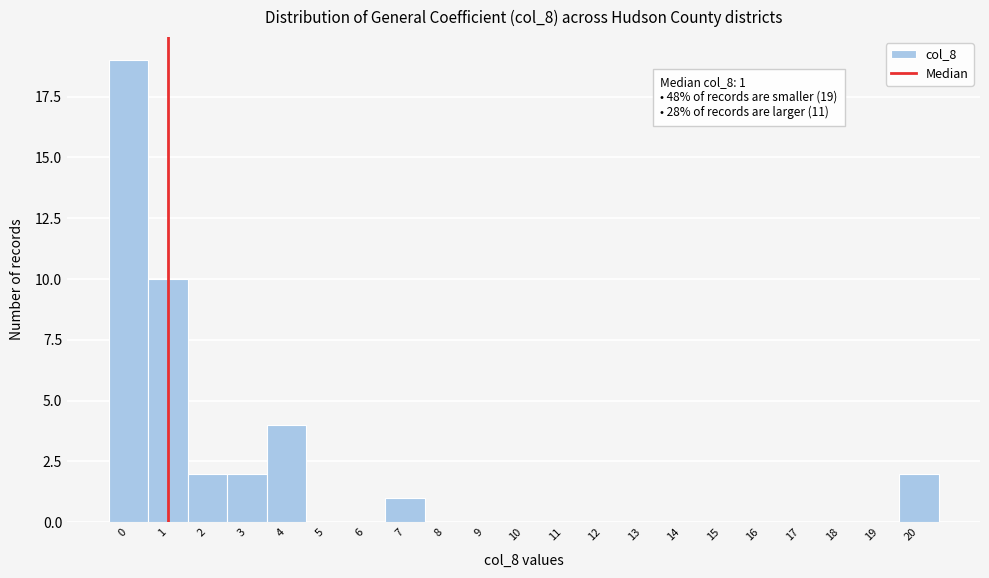

Over which range of the x-axis is the bar tallest?

-0.5 to 0.5